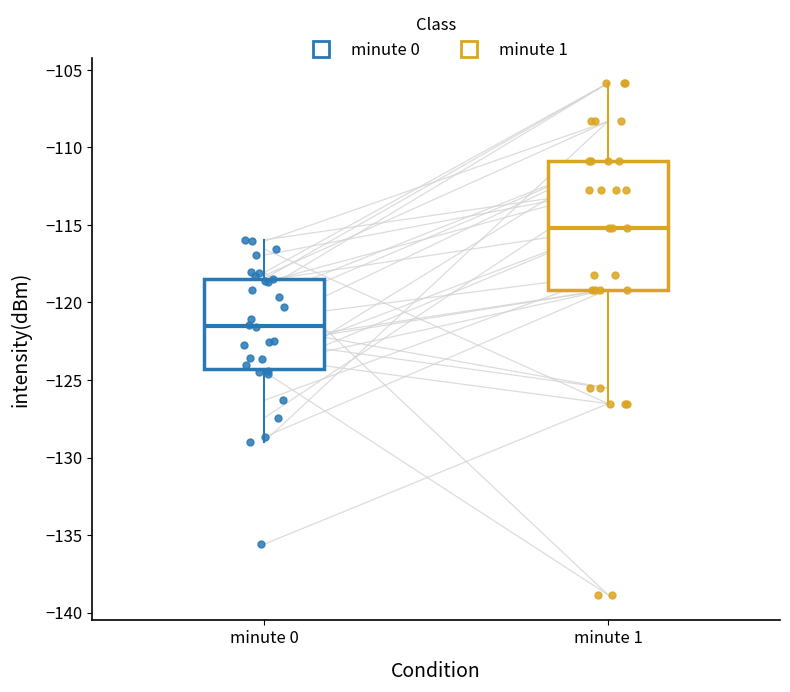

Which box is the tallest, from its lower edge to its upper edge?

minute 1